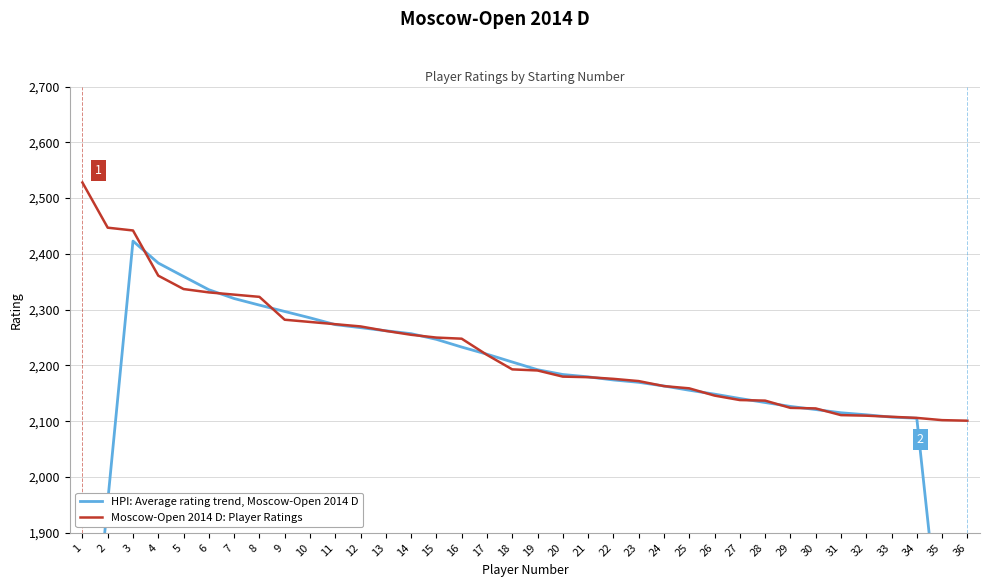

How many distinct data groups are displayed?

2